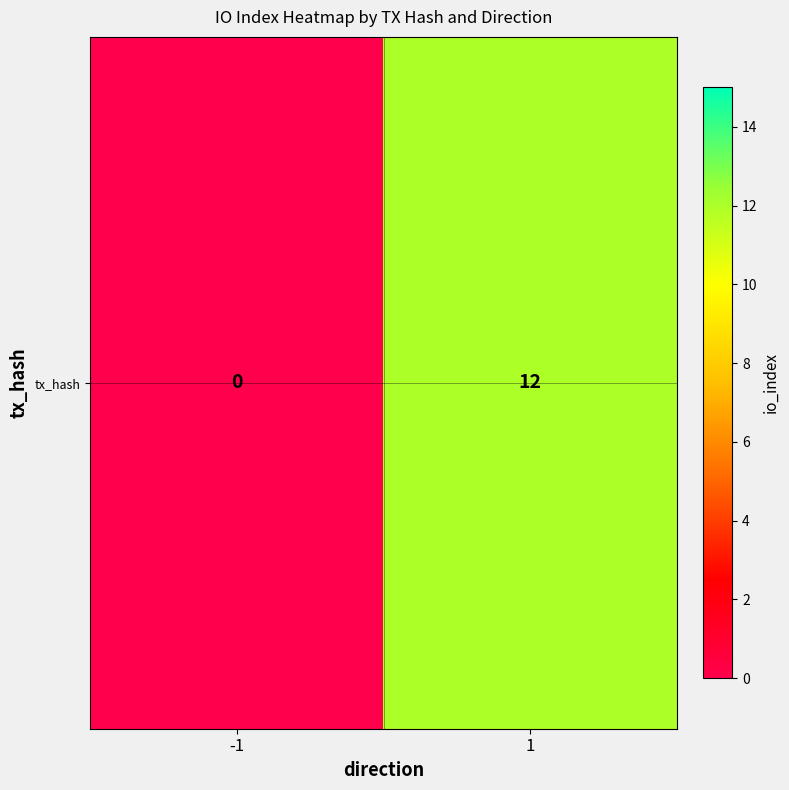

The chart shows a value of 4 at -1. True or false?

False